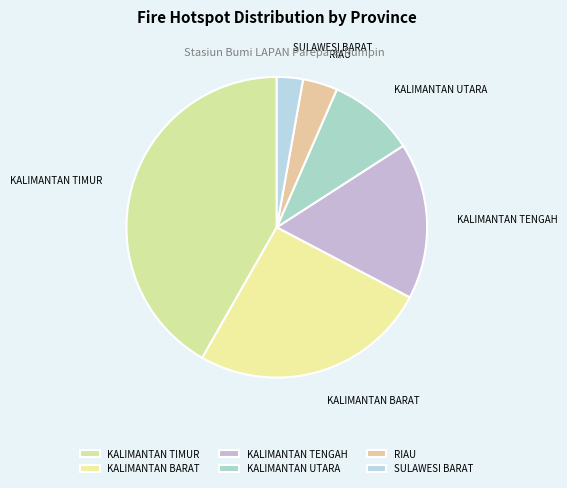

Is the sum of SULAWESI BARAT and KALIMANTAN BARAT greater than half?

No